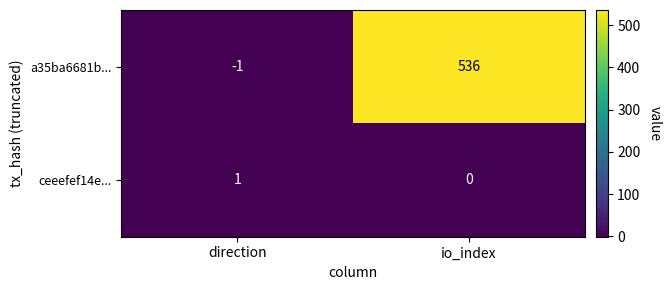

Rank the series by their average value, from highest to lowest.

a35ba6681b..., ceeefef14e...